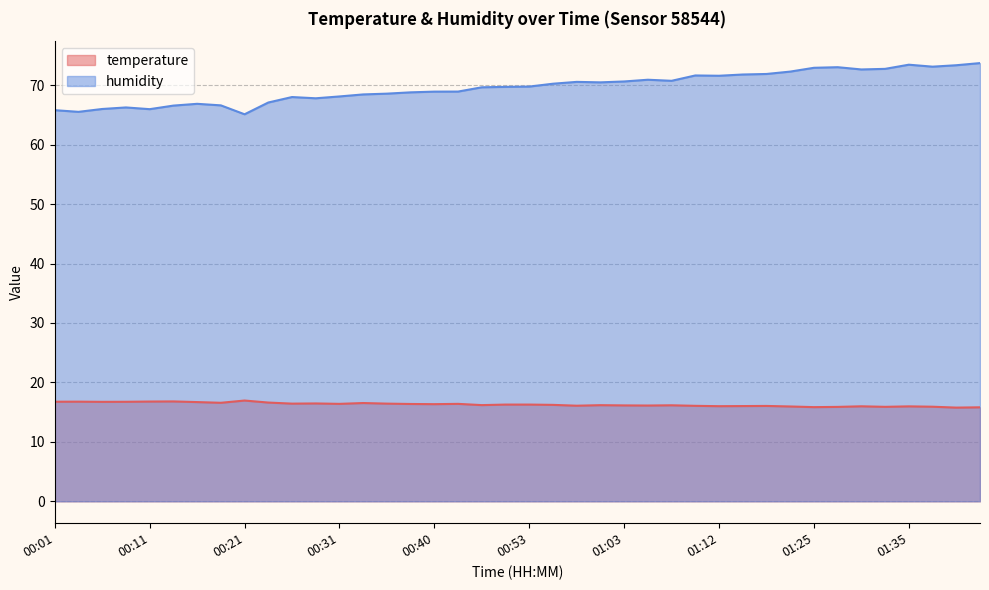

Which series has the largest total across all categories?

humidity